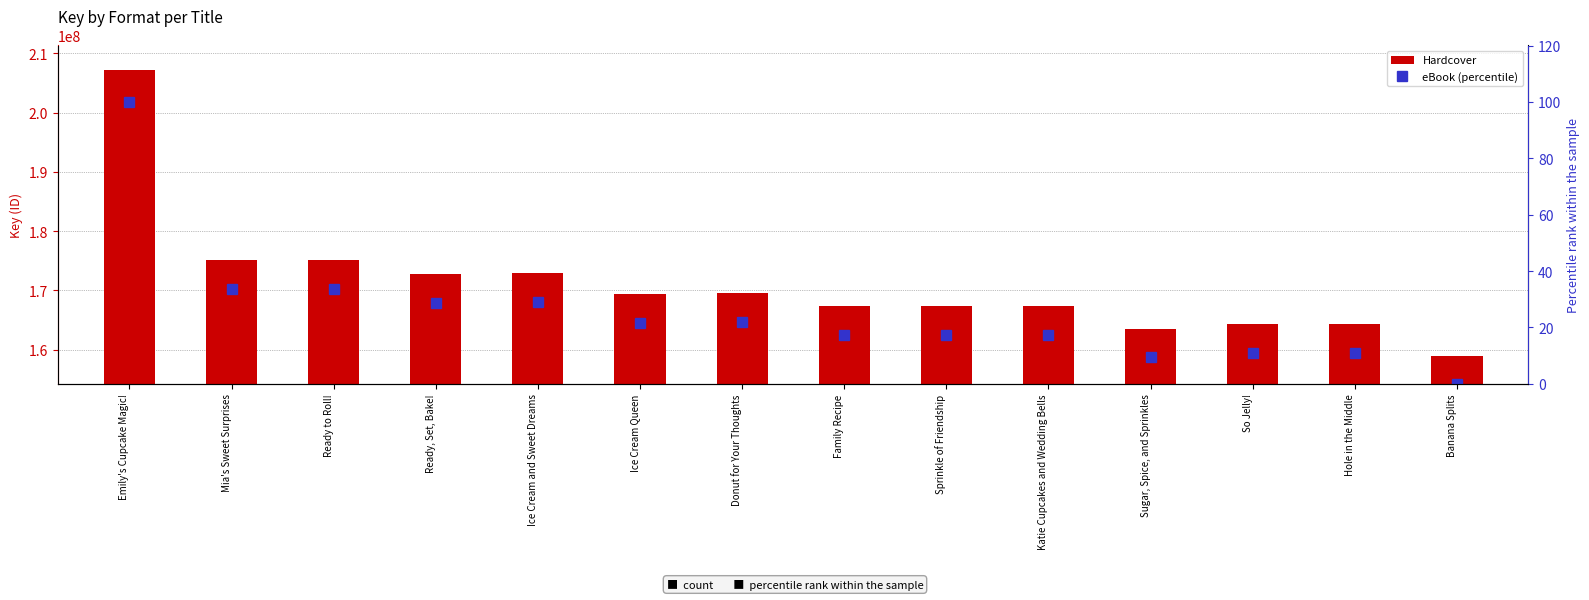

How many values in the eBook (percentile) series exceed 21?

7